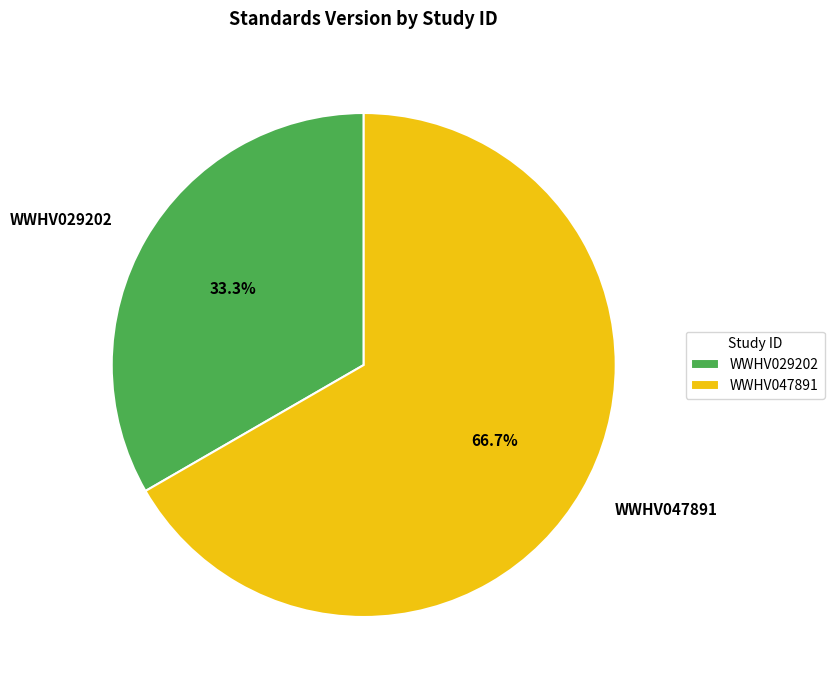

What is the ratio of the value at WWHV029202 to the value at WWHV047891?

0.5